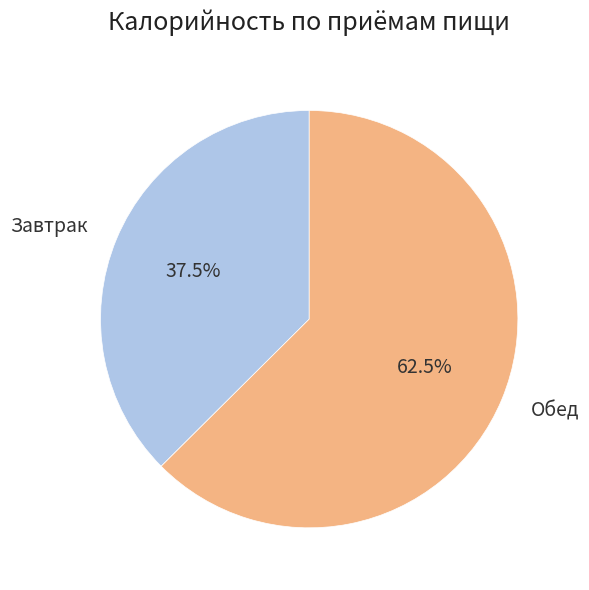

To the nearest percent, what is the combined percentage of Обед and Завтрак?

100%